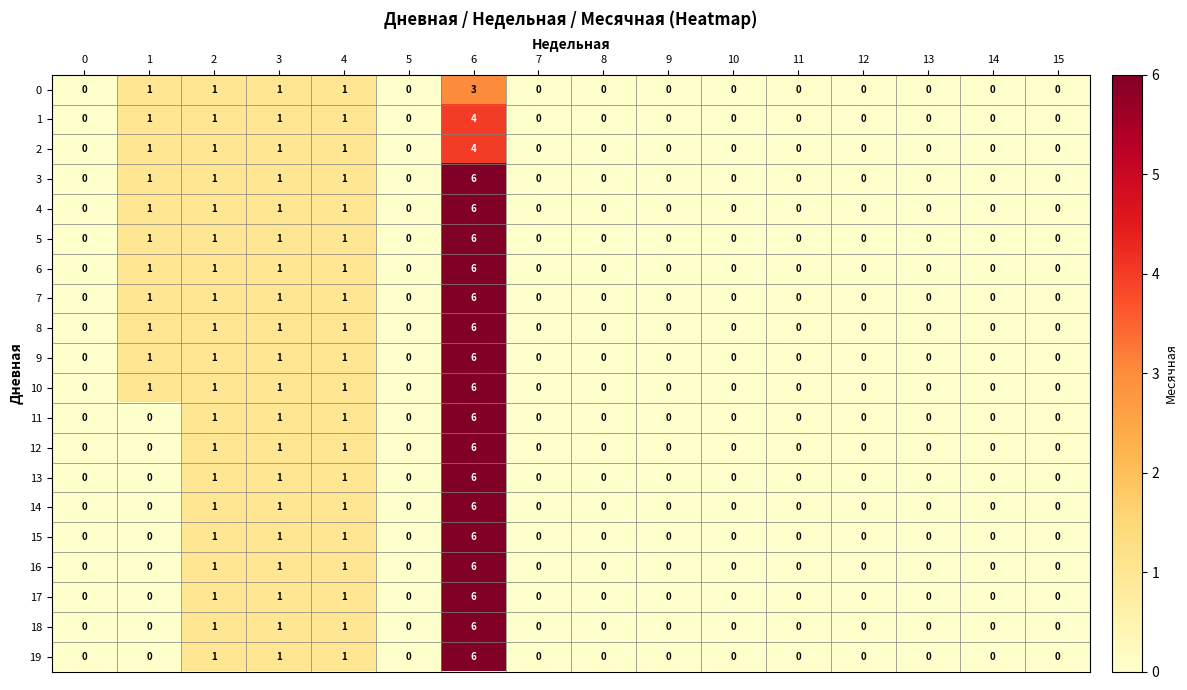

The 15 series shows 2 at 9. True or false?

False